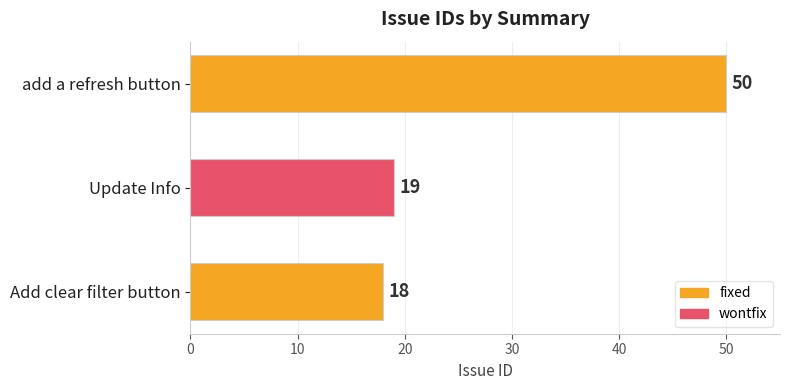

Reading top to bottom, list all the values displayed in this chart.

50	19	18